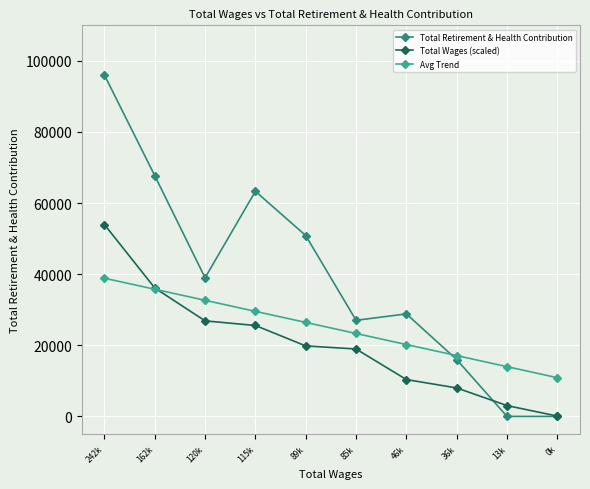

At which label does Avg Trend reach its peak?

242k